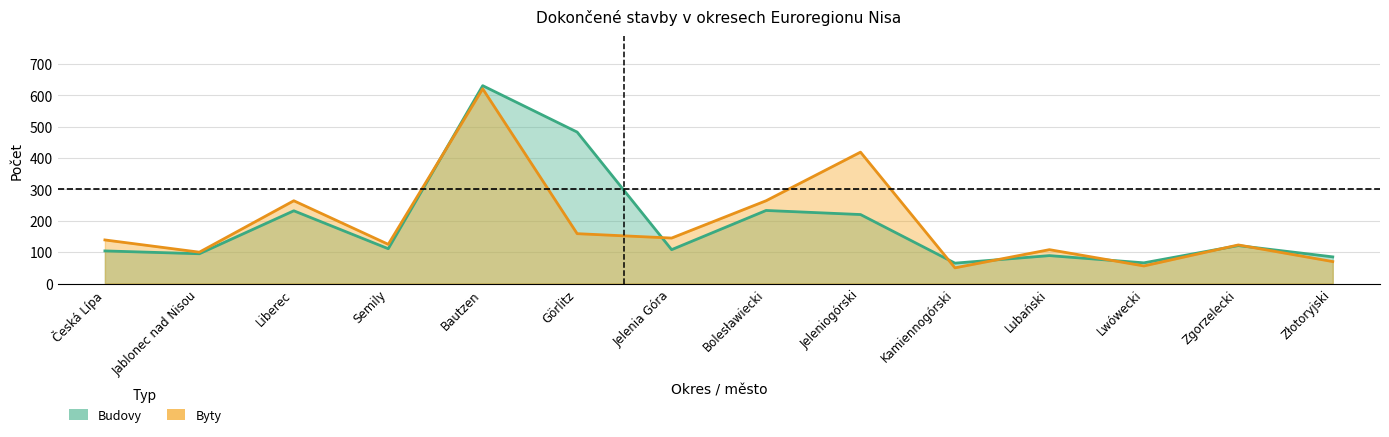

After their last crossing, which series has the higher values: Byty or Budovy?

Budovy